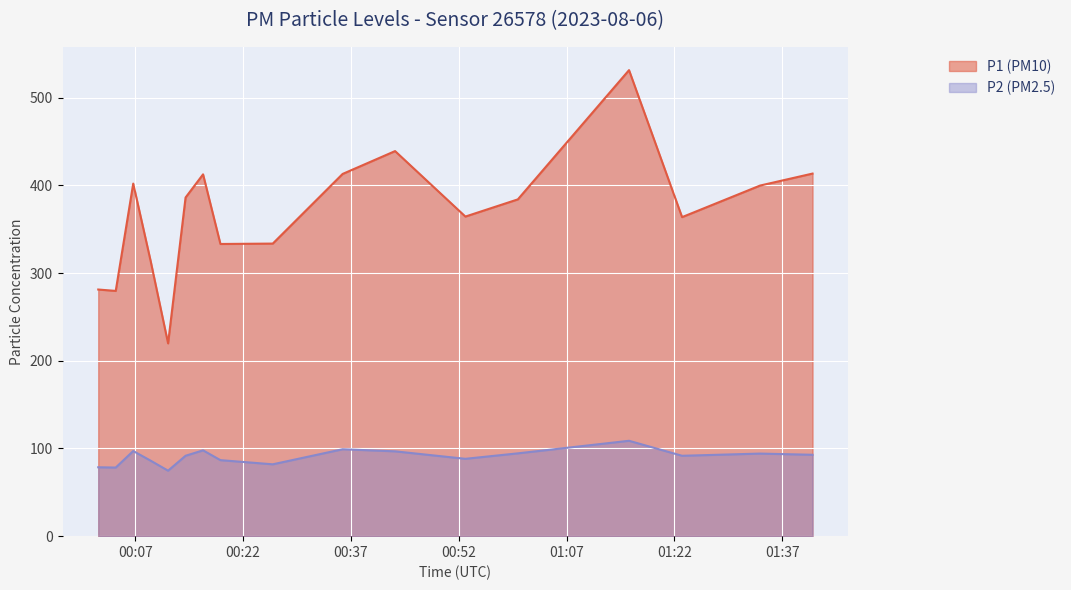

How many lines are shown in the chart?

2